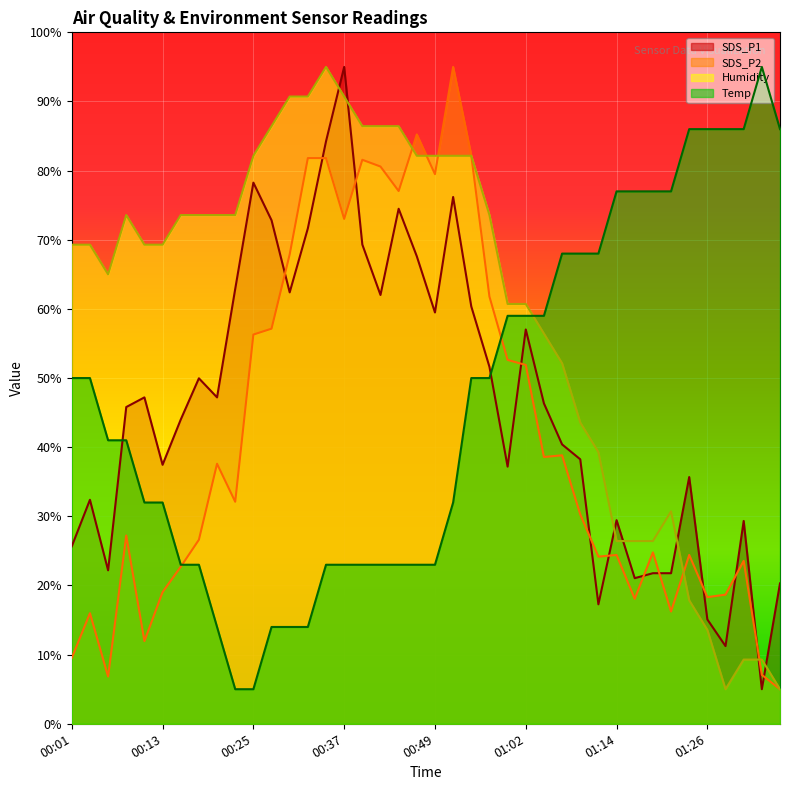

Reading left to right, extract all data points from this chart.

SDS_P1: 25.7	32.4	22.2	45.8	47.2	37.5	44.0	50.0	47.2	62.9	78.3	72.8	62.4	71.6	84.2	95.0	69.3	62.0	74.5	67.6	59.5	76.2	60.4	51.6	37.2	57.0	46.3	40.4	38.2	17.3	29.4	21.1	21.8	21.8	35.7	15.1	11.2	29.3	5.0	20.3
SDS_P2: 9.5	16.0	6.8	27.2	12.0	19.0	22.7	26.6	37.6	32.1	56.3	57.1	67.9	81.8	81.8	73.0	81.6	80.6	77.0	85.2	79.5	95.0	82.2	61.8	52.6	51.9	38.6	38.8	30.3	24.2	24.4	18.1	24.8	16.2	24.4	18.3	18.7	23.6	7.1	5.0
Humidity: 69.3	69.3	65.0	73.6	69.3	69.3	73.6	73.6	73.6	73.6	82.1	86.4	90.7	90.7	95.0	90.7	86.4	86.4	86.4	82.1	82.1	82.1	82.1	73.6	60.7	60.7	56.4	52.1	43.6	39.3	26.4	26.4	26.4	30.7	17.9	13.6	5.0	9.3	9.3	5.0
Temp: 50.0	50.0	41.0	41.0	32.0	32.0	23.0	23.0	14.0	5.0	5.0	14.0	14.0	14.0	23.0	23.0	23.0	23.0	23.0	23.0	23.0	32.0	50.0	50.0	59.0	59.0	59.0	68.0	68.0	68.0	77.0	77.0	77.0	77.0	86.0	86.0	86.0	86.0	95.0	86.0